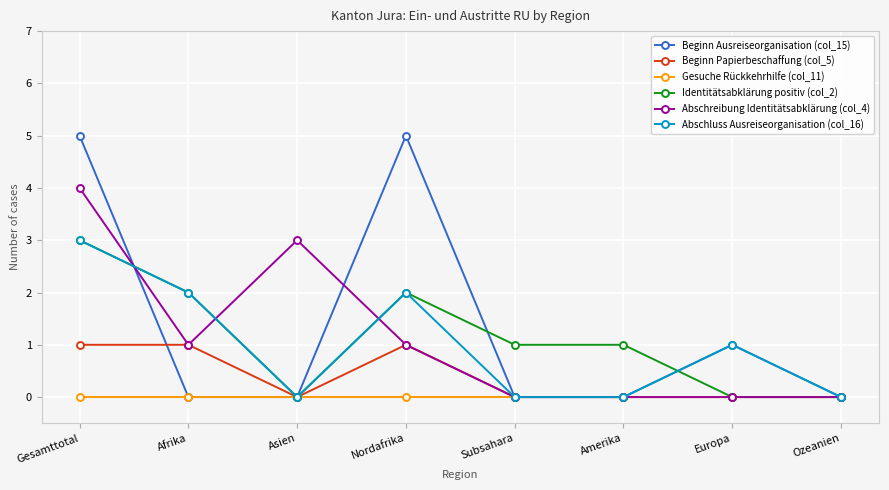

What is the highest value of the Abschreibung Identitätsabklärung (col_4) series?

4